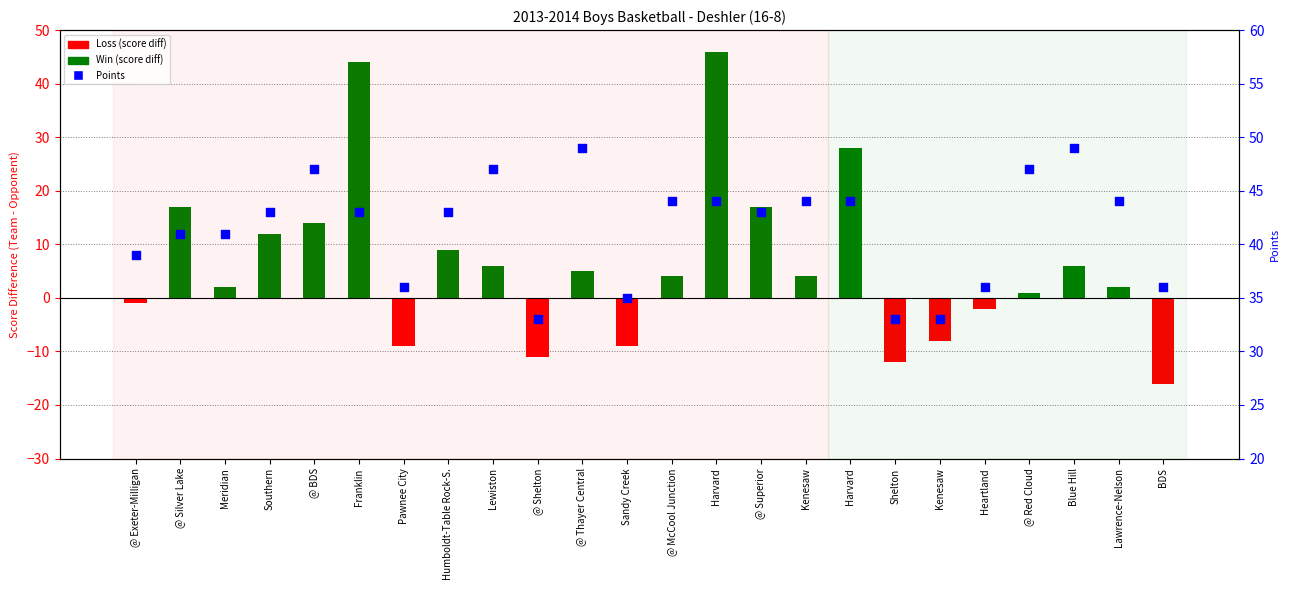

Which series contains the lowest Y value?

Score Difference